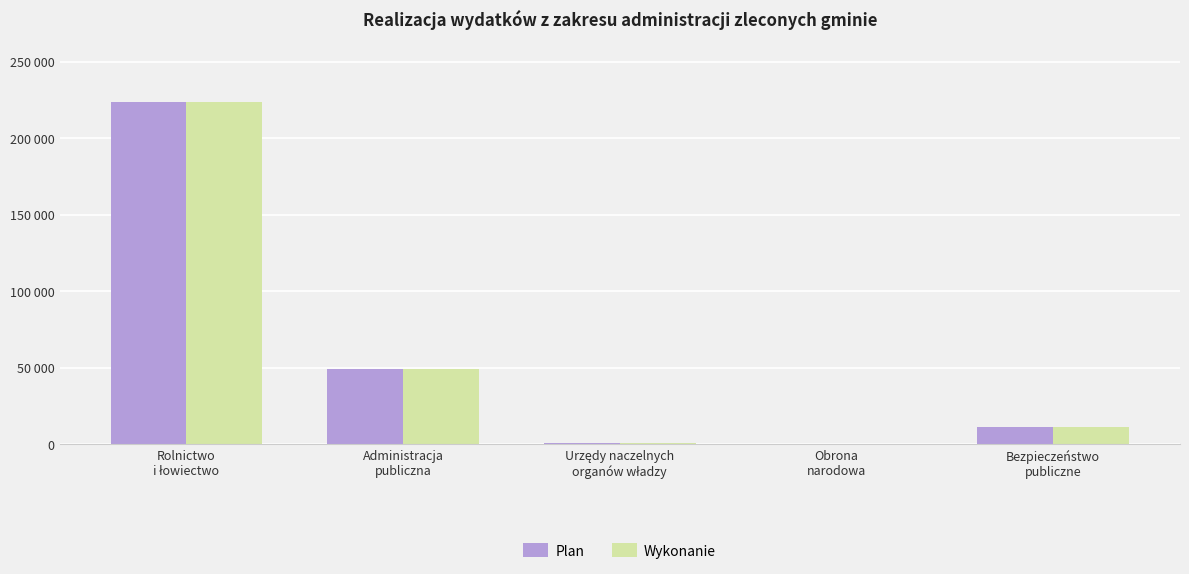

What is the label of the 5th bar from the right?

Rolnictwo
i łowiectwo